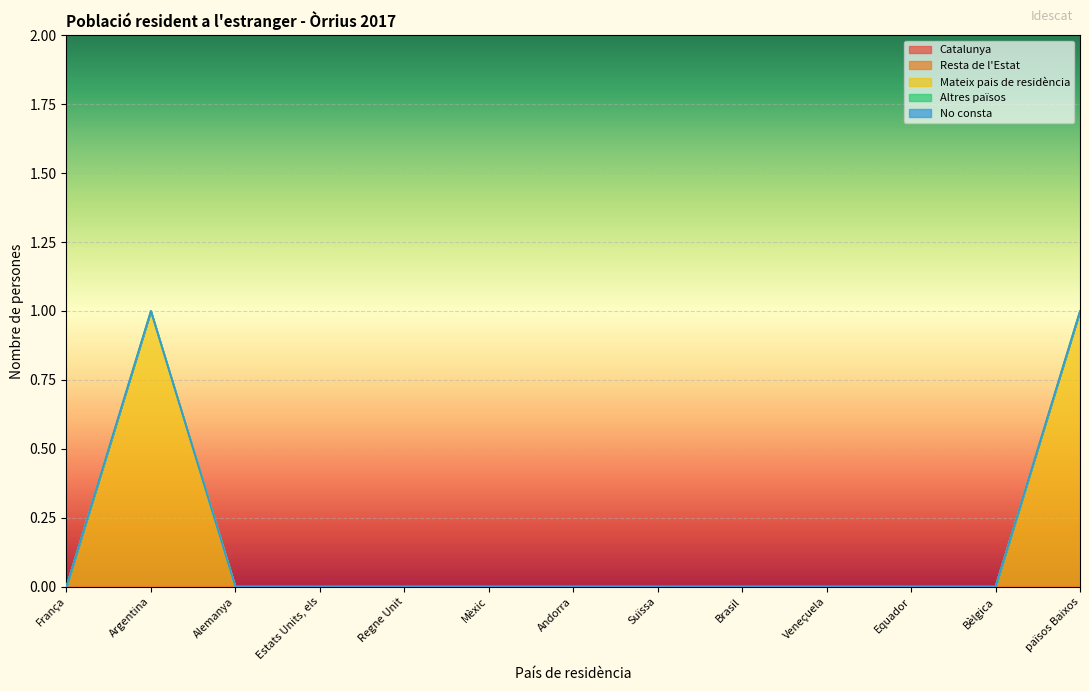

Between Suïssa and Alemanya, which is larger?

Suïssa